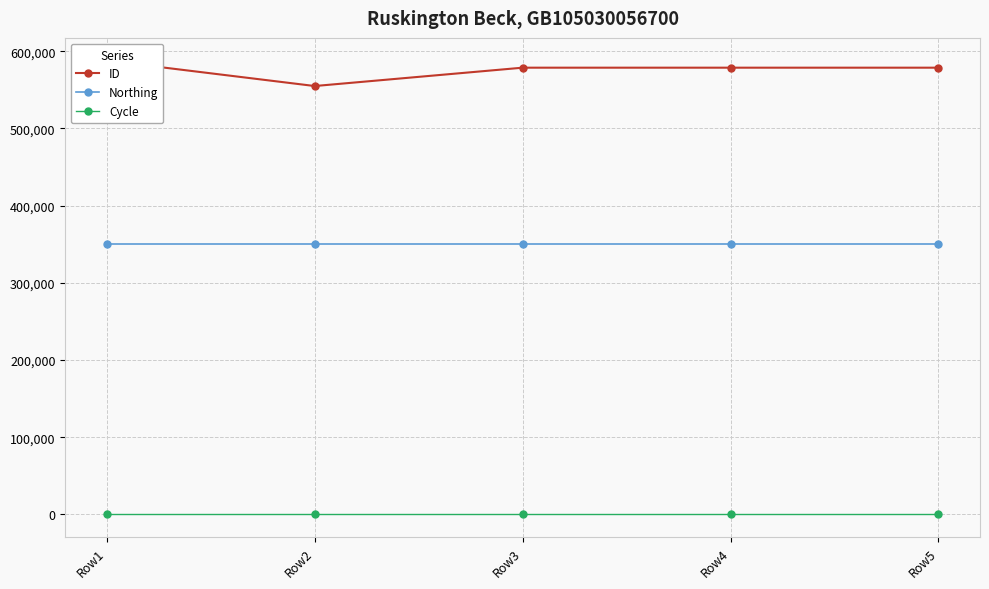

At which label does Cycle reach its peak?

Row1